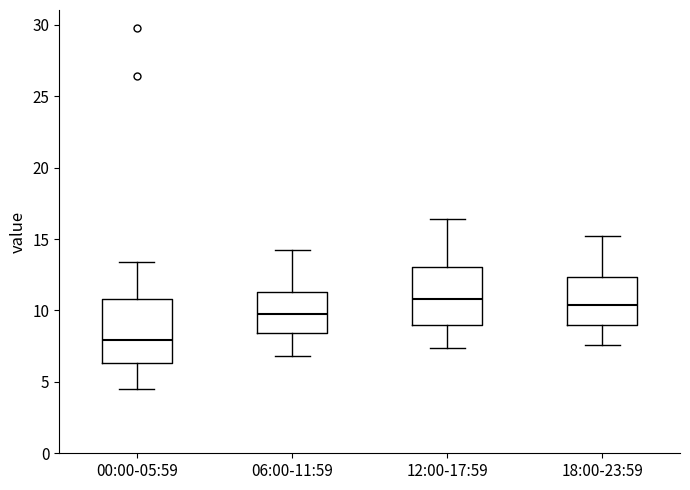

Reading left to right, read every box against the y-axis: the position of its median line, the range the box covers, and the ends of its whiskers. The values are not printed on the chart, so give them approximately, as read against the axis.

00:00-05:59: median 8.0, box 6.5 to 11.0, whiskers 4.5 to 13.5
06:00-11:59: median 10.0, box 8.5 to 11.5, whiskers 7.0 to 14.0
12:00-17:59: median 11.0, box 9.0 to 13.0, whiskers 7.5 to 16.5
18:00-23:59: median 10.5, box 9.0 to 12.5, whiskers 7.5 to 15.0